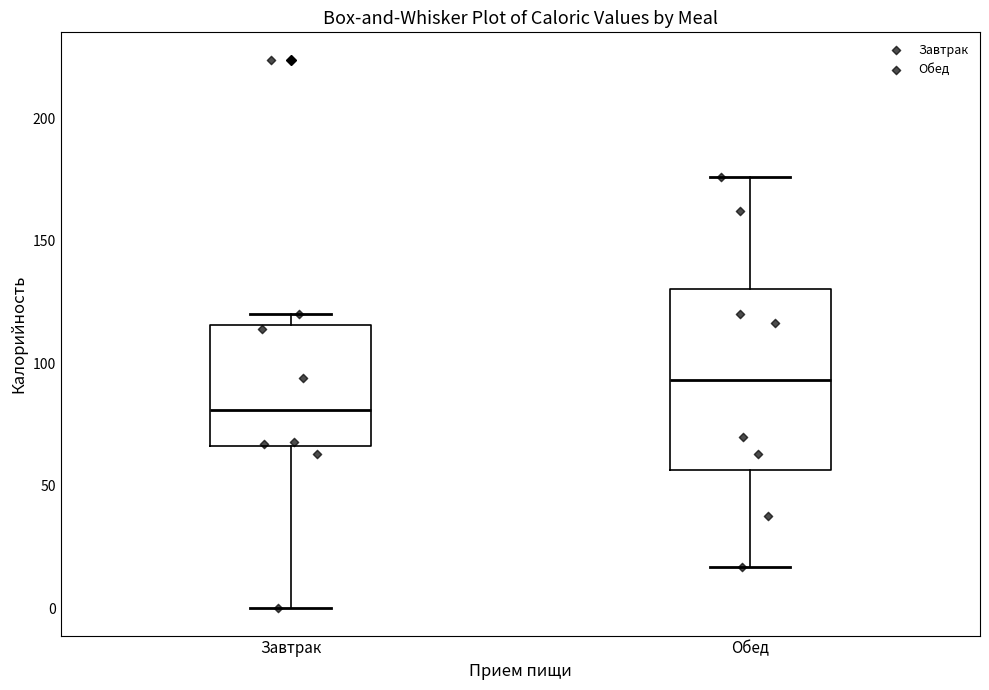

Which box has the highest median line?

Обед